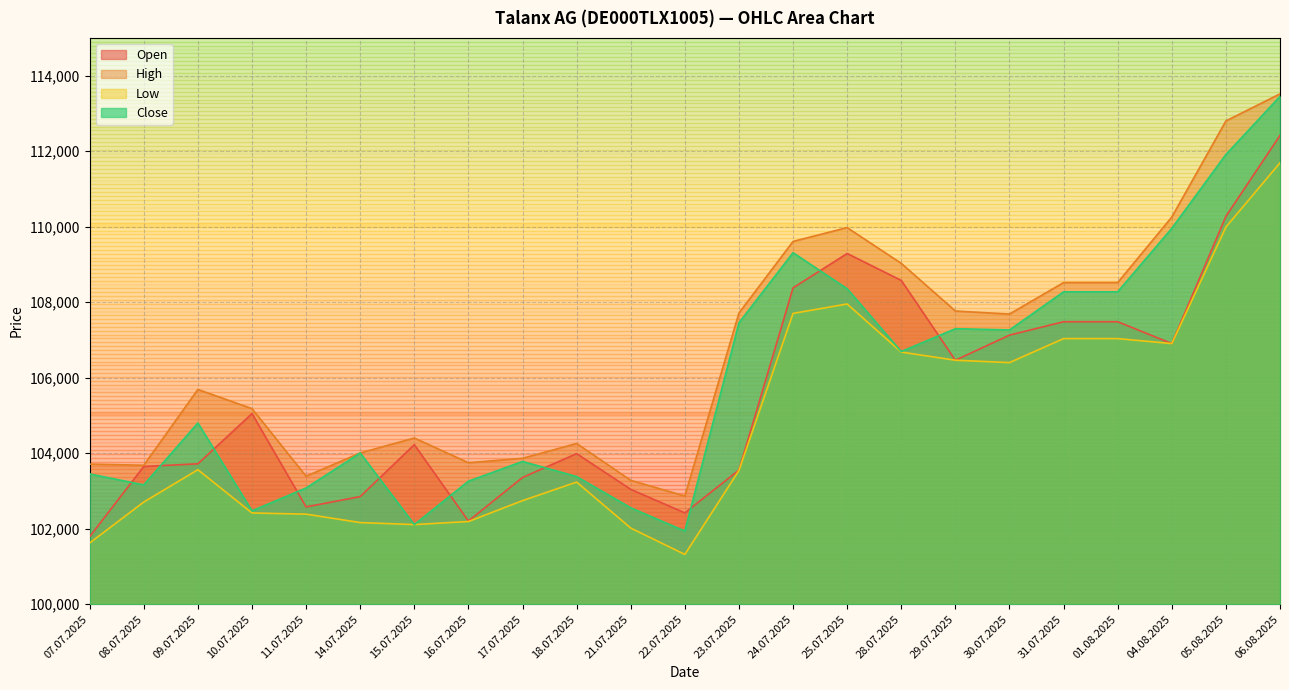

Which series has the widest spread of values?

Close